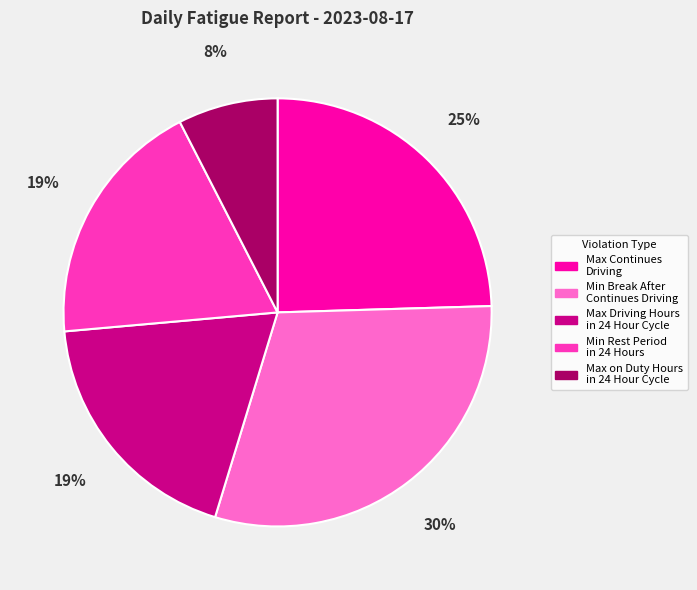

Is there any slice that represents more than half of the pie?

No